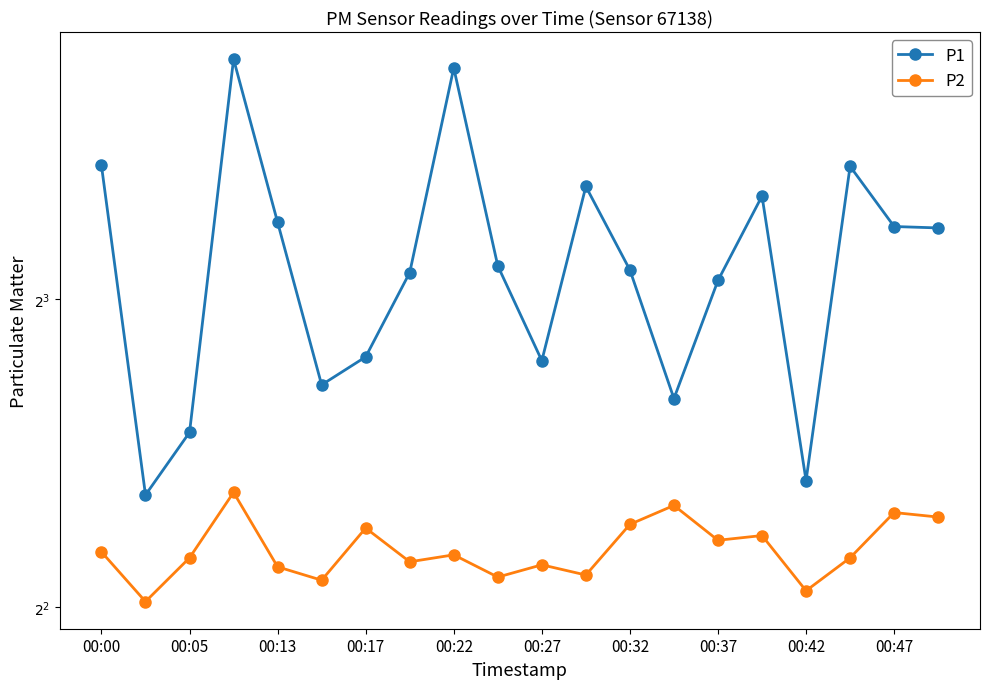

True or false: P1 has more than 1 interior local peaks.

True